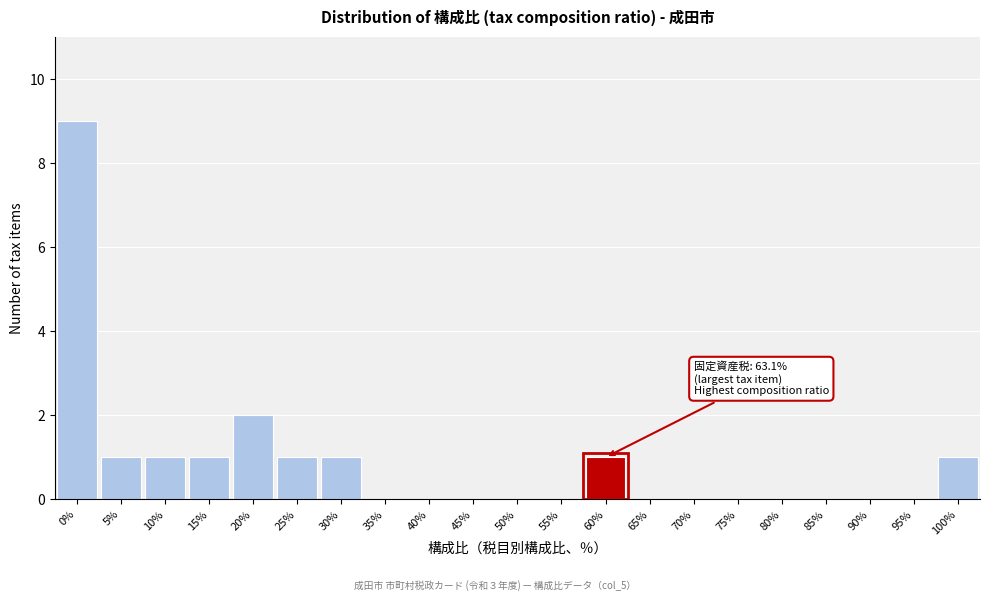

Reading right to left, list all the values displayed in this chart.

100%=1	95%=0	90%=0	85%=0	80%=0	75%=0	70%=0	65%=0	60%=1	55%=0	50%=0	45%=0	40%=0	35%=0	30%=1	25%=1	20%=2	15%=1	10%=1	5%=1	0%=9